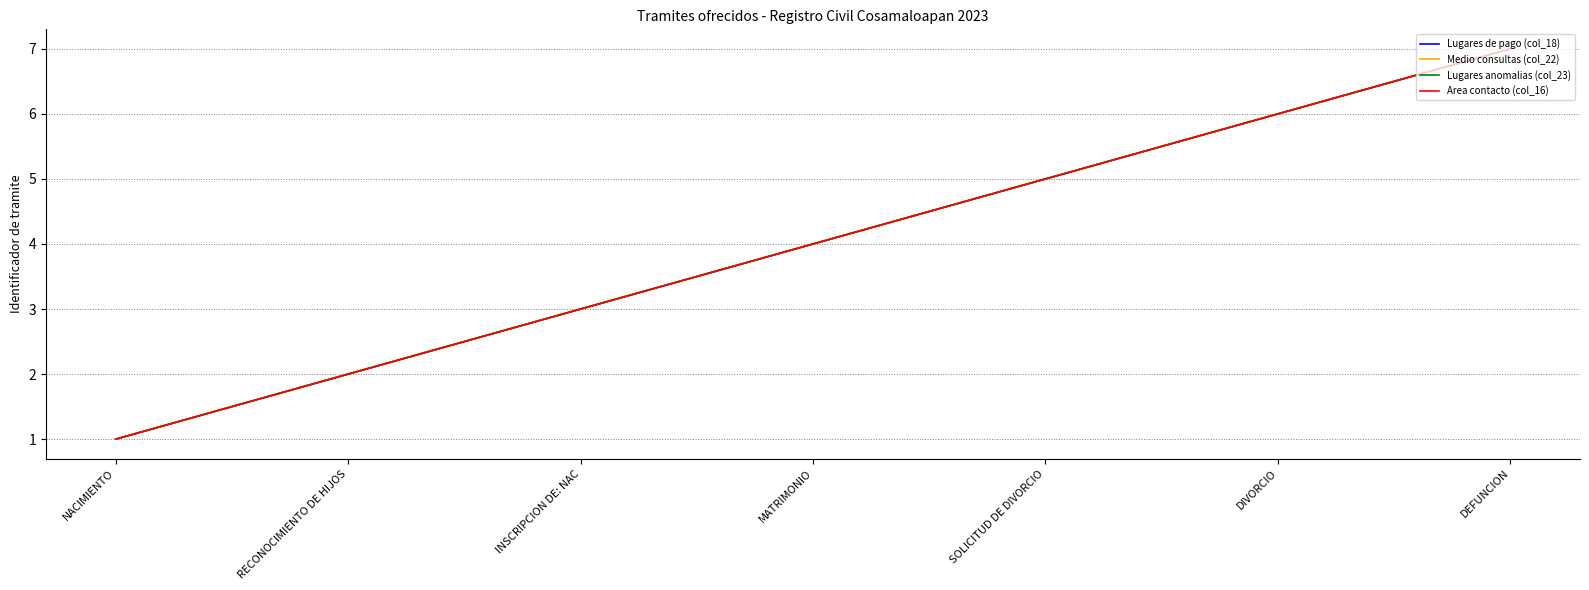

Is this an area chart (filled region under the line)?

No